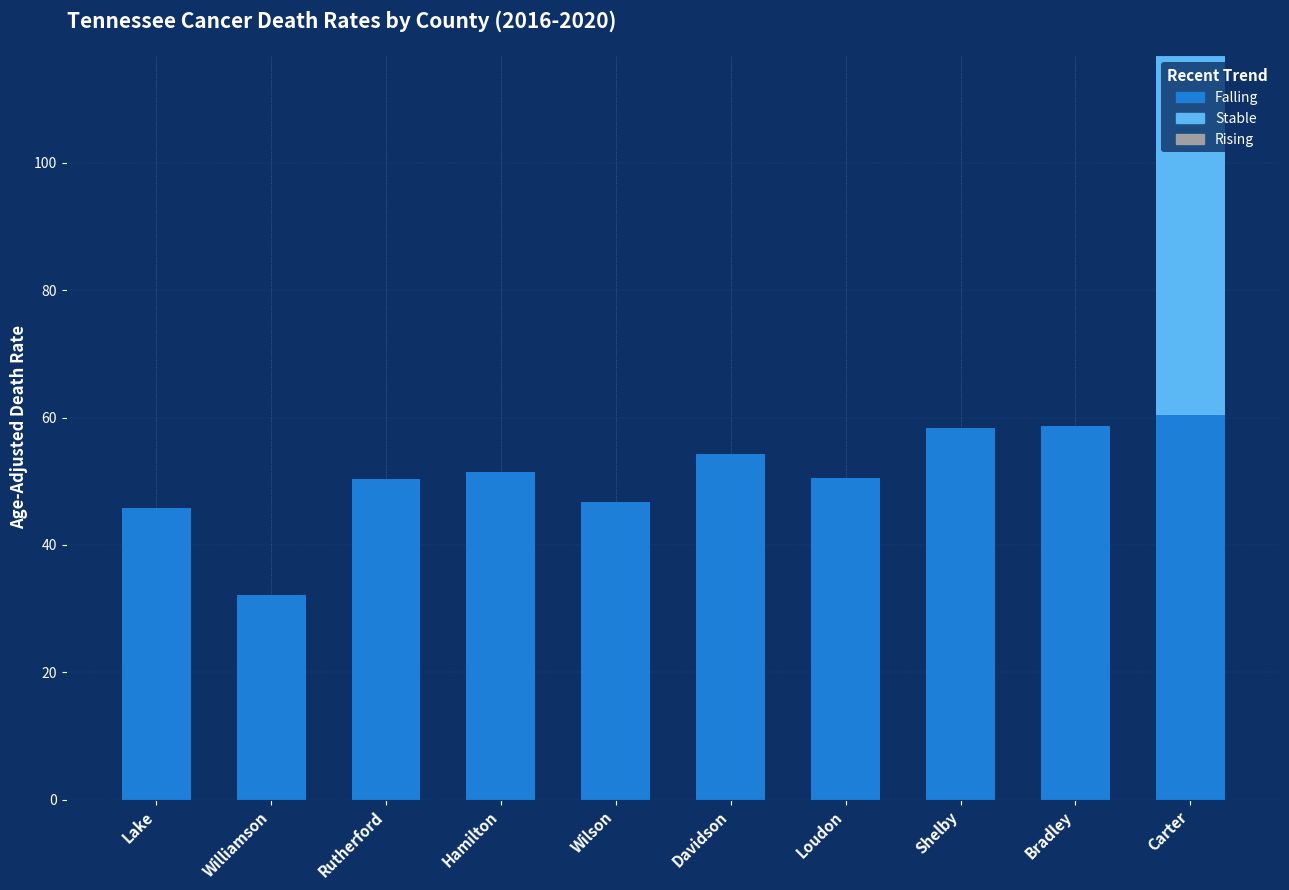

At which category is the sum across all series the highest?

Carter